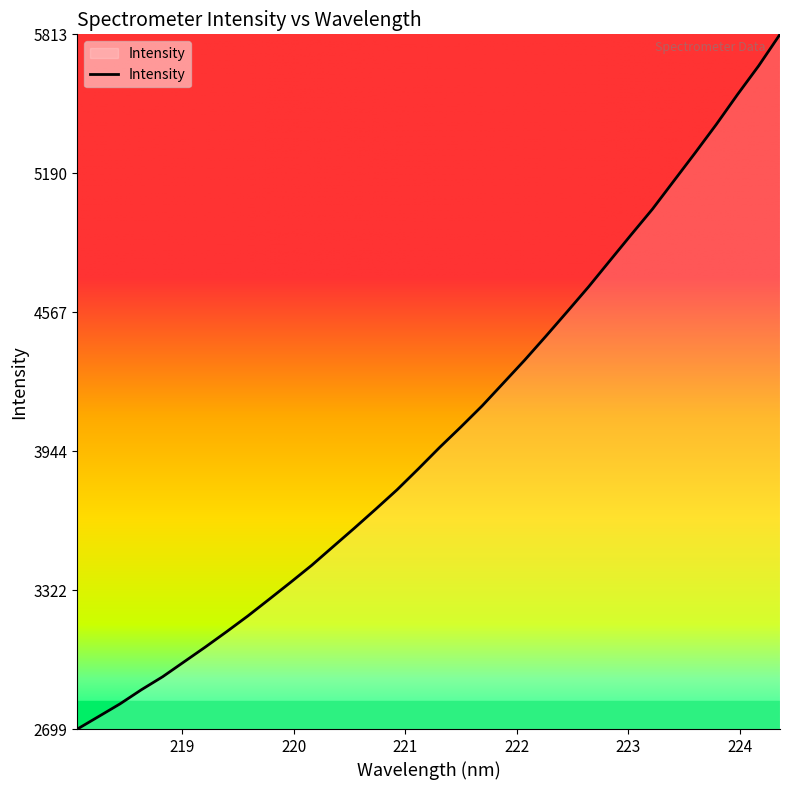

How many values exceed 3961?

17